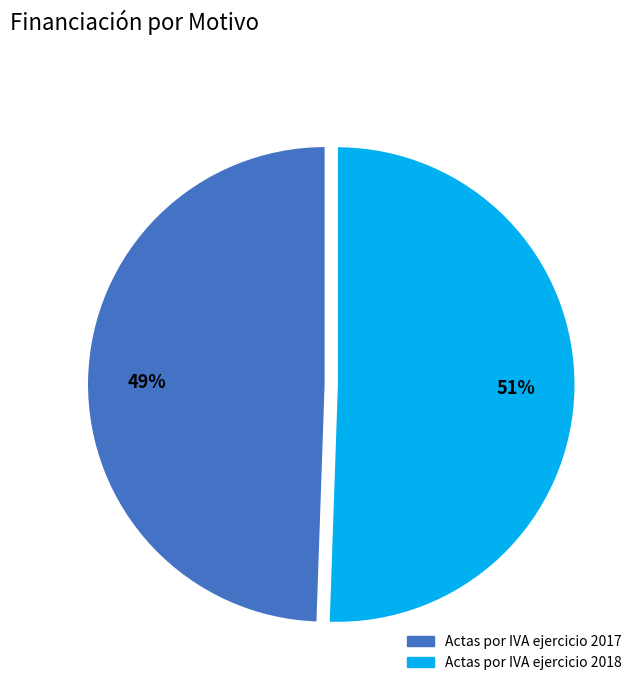

To the nearest percent, what is the combined percentage of Actas por IVA ejercicio 2018 and Actas por IVA ejercicio 2017?

100%